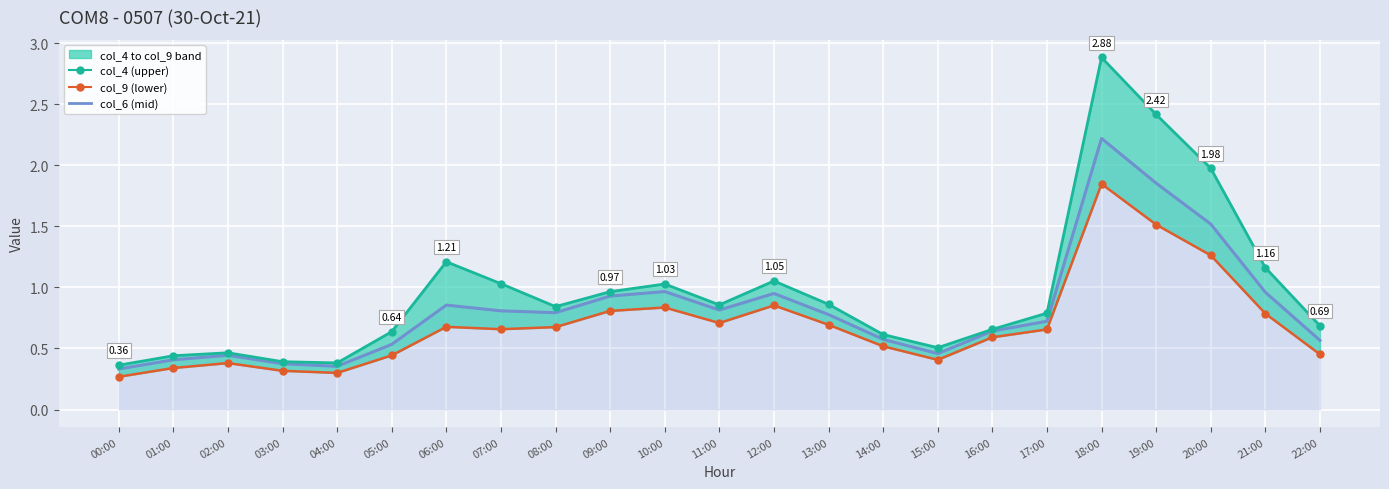

In col_4, how many points are higher than both neighbors (excluding endpoints)?

5